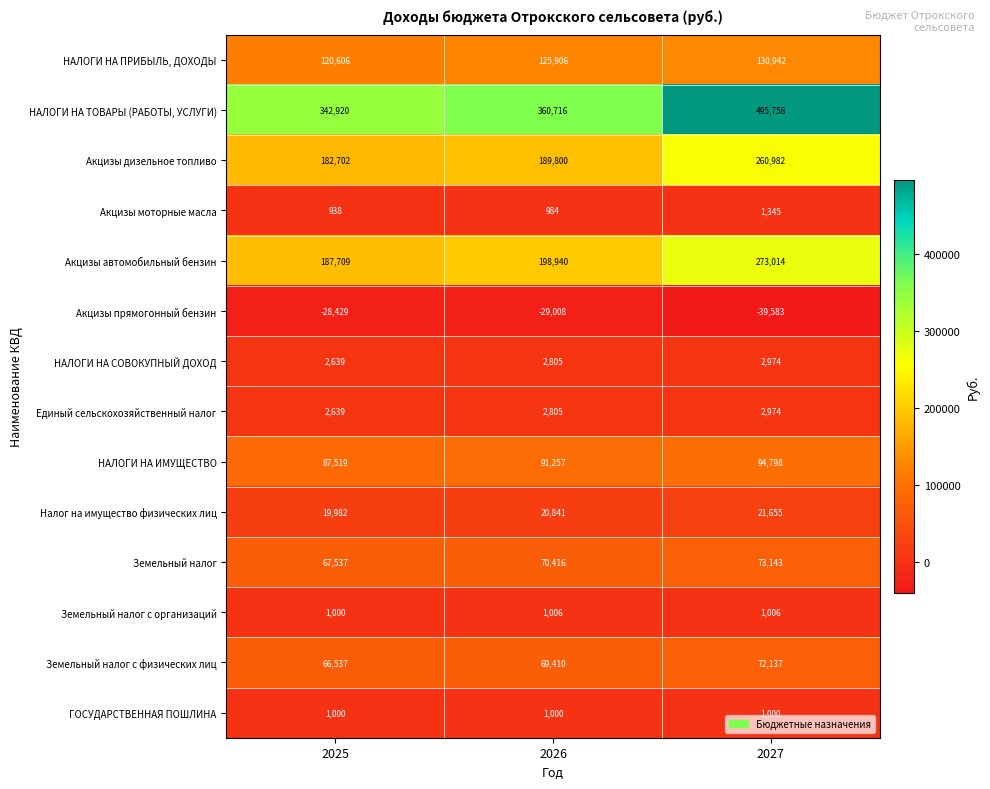

How many values in the Земельный налог с физических лиц series are below 69410?

1